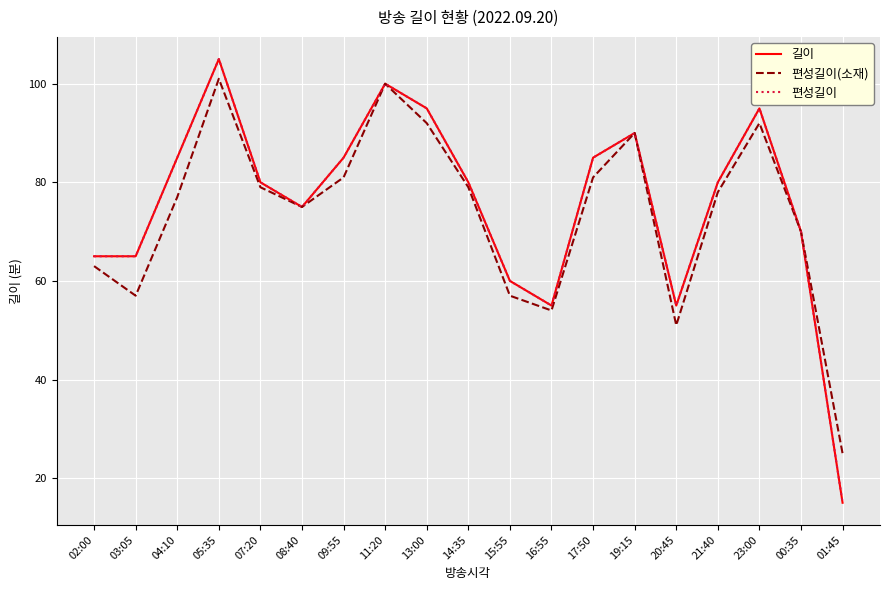

True or false: 편성길이(소재) and 편성길이 intersect in this chart.

False